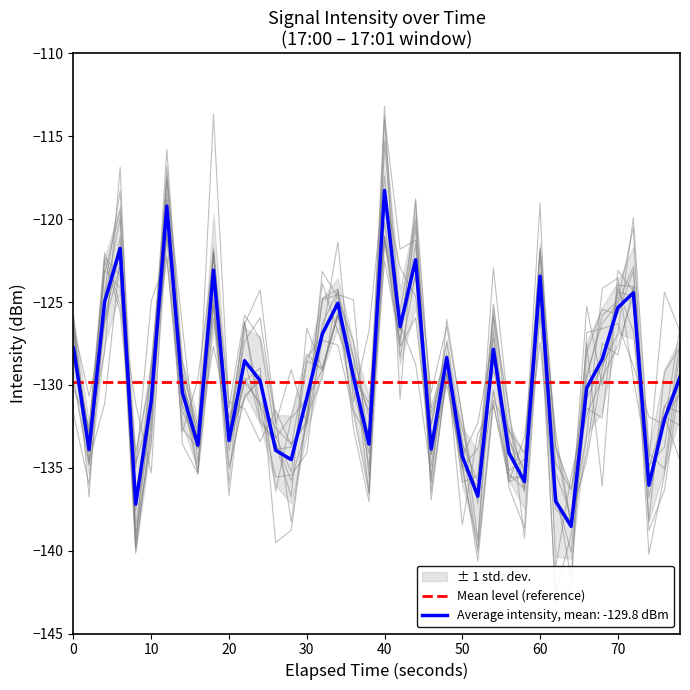

What is the value of the 15th point from the left?

-134.5